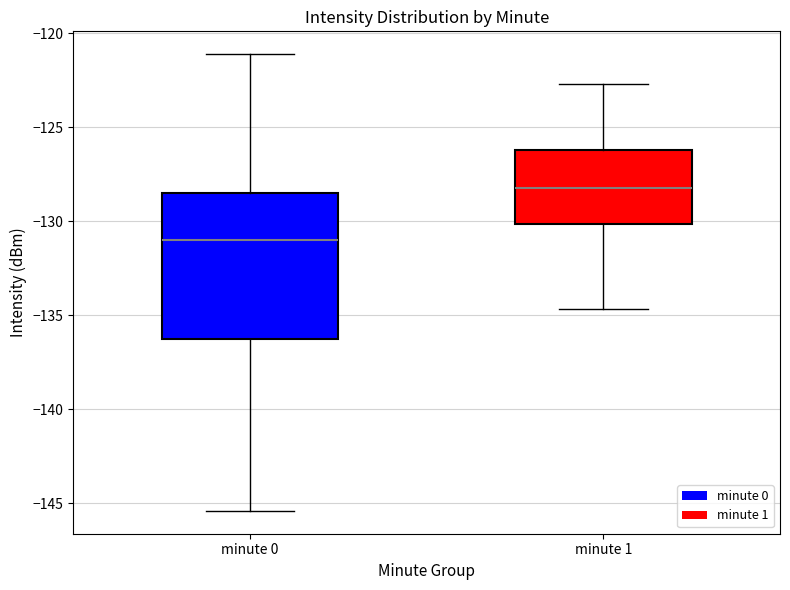

Comparing the boxes themselves (not the whiskers), which one is the tallest?

minute 0